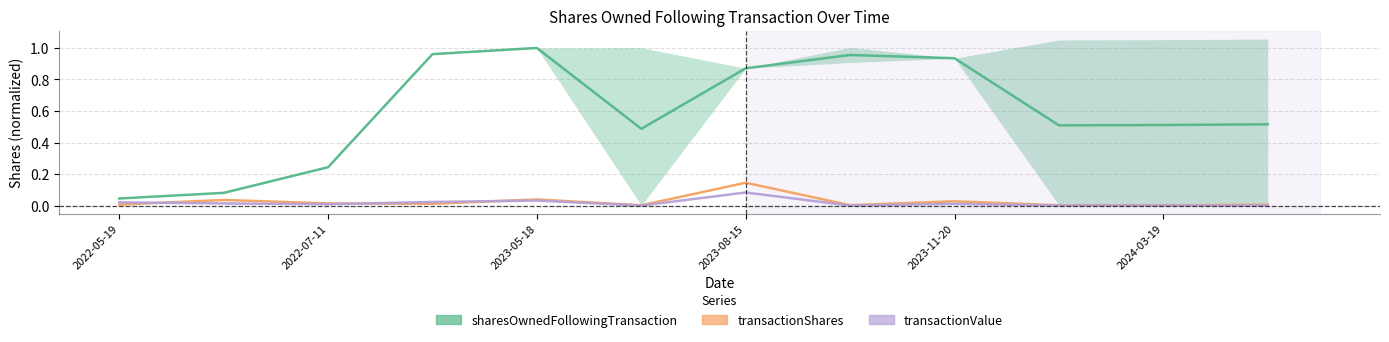

List the labels in order of transactionShares value, smallest first.

10, 2024-03-19, 9, 7, 11, 2022-05-19, 2023-08-15, 2023-05-18, 8, 2022-07-11, 2023-11-20, 6